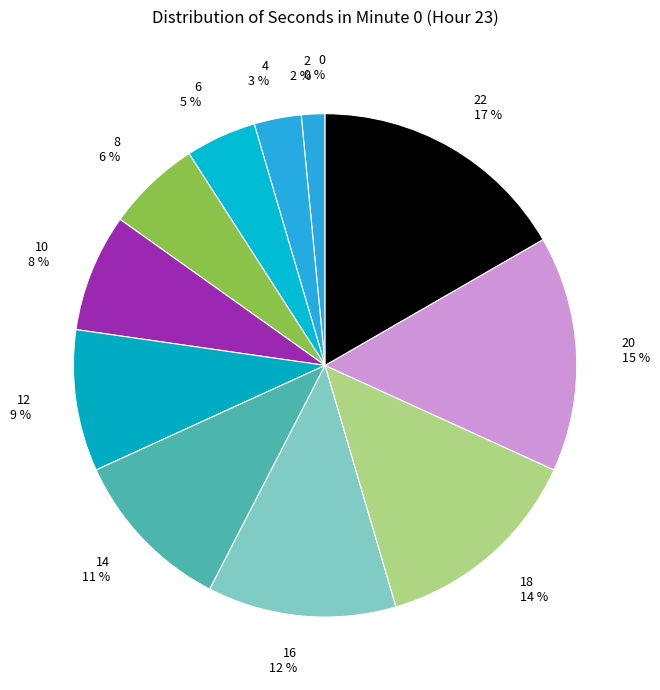

To the nearest percent, what is the average slice percentage?

8%